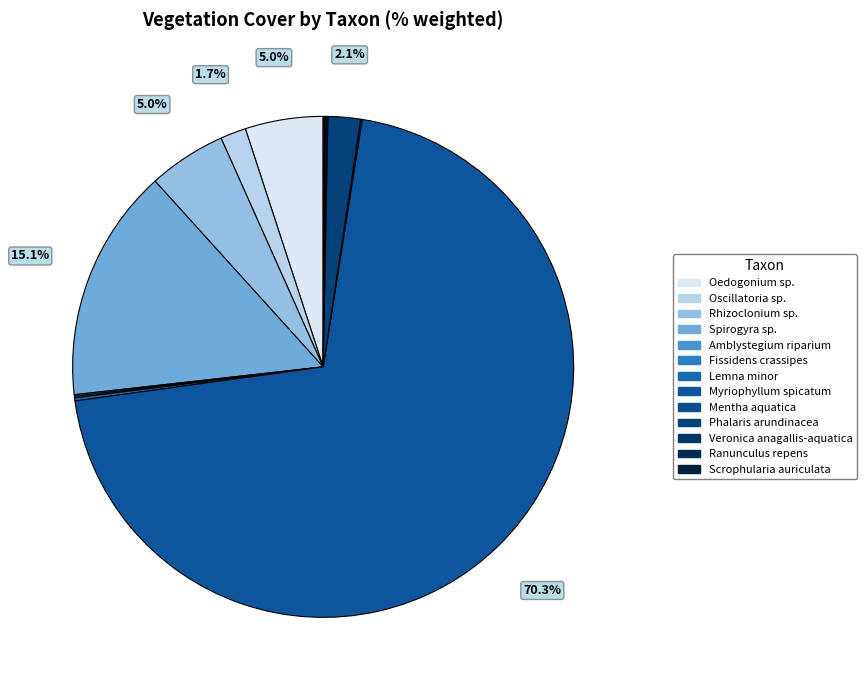

To the nearest percent, what percentage of the pie is Phalaris arundinacea?

2%